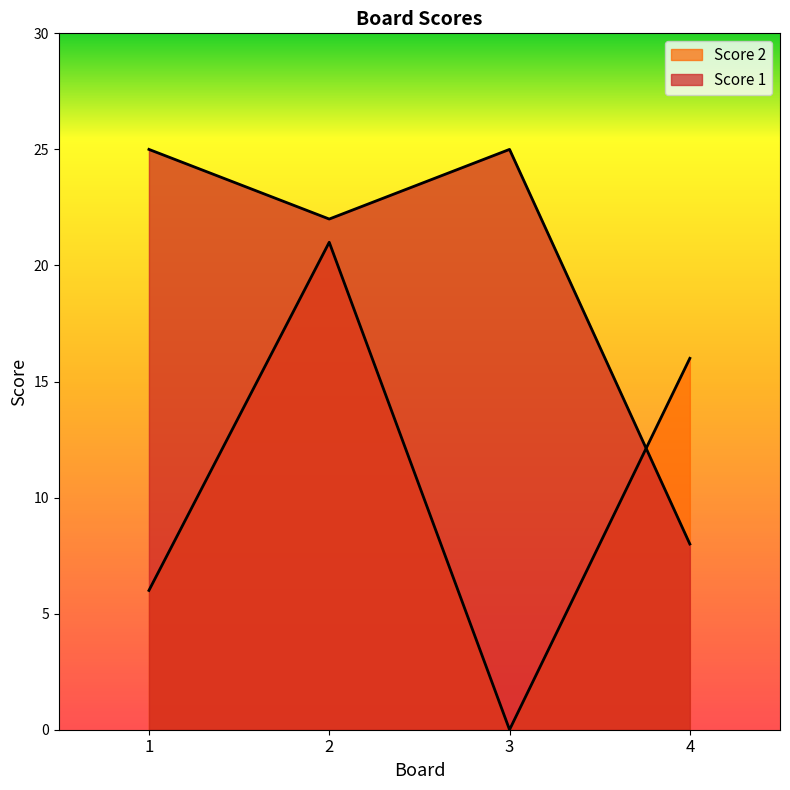

True or false: Score 1 has a value of 30 at 2.

False